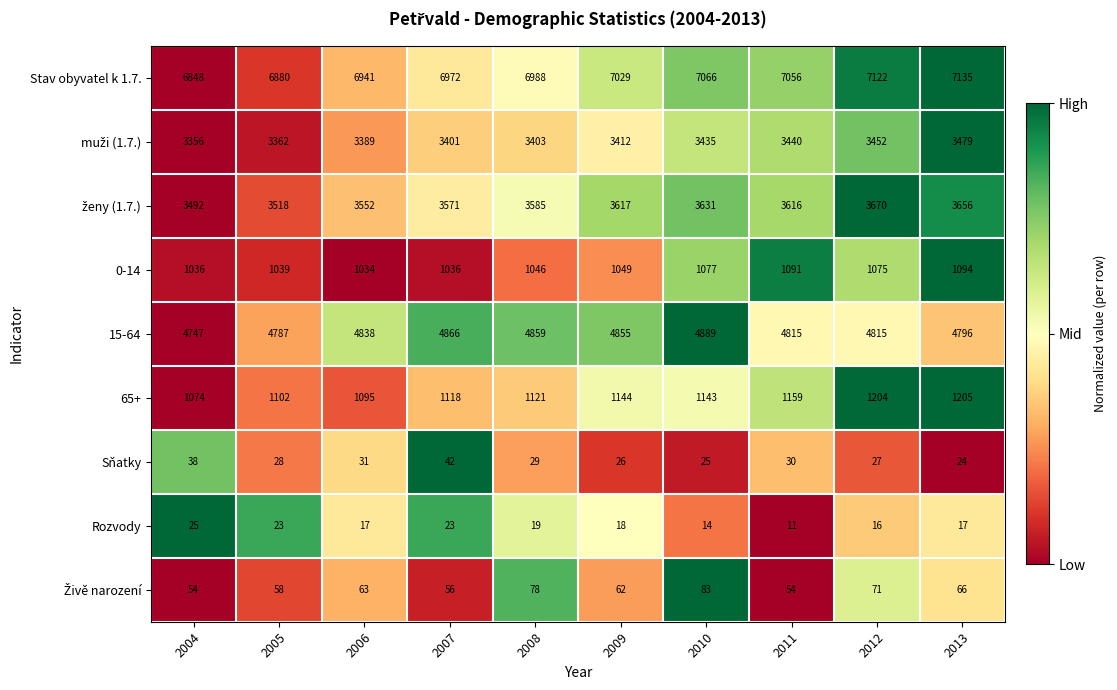

At which category is the sum across all series the highest?

2013